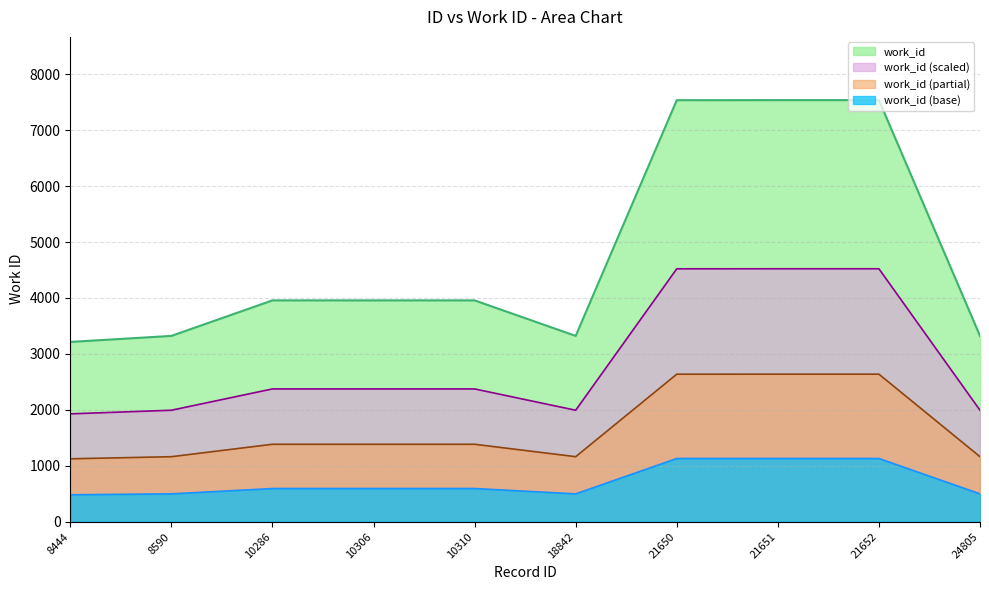

True or false: the data shows 880.3 at 10306.

False